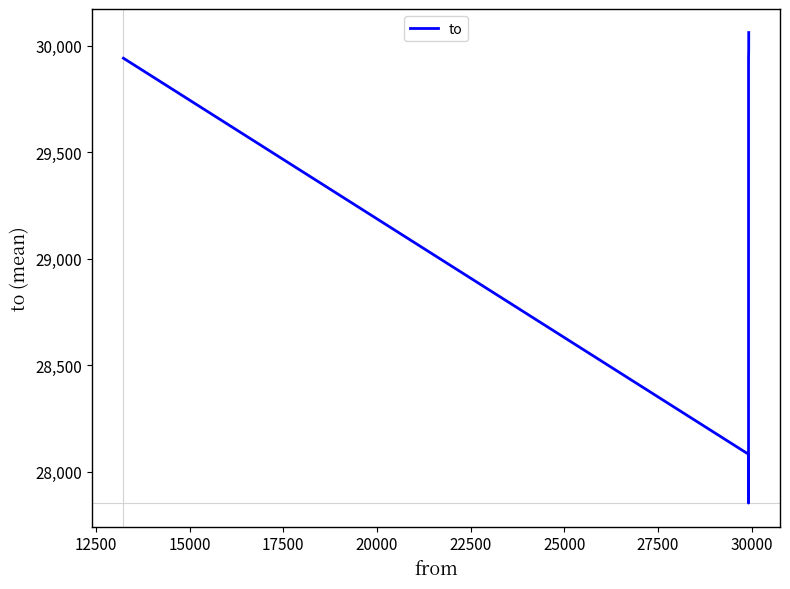

What is the minimum value shown in the chart?

27852.8